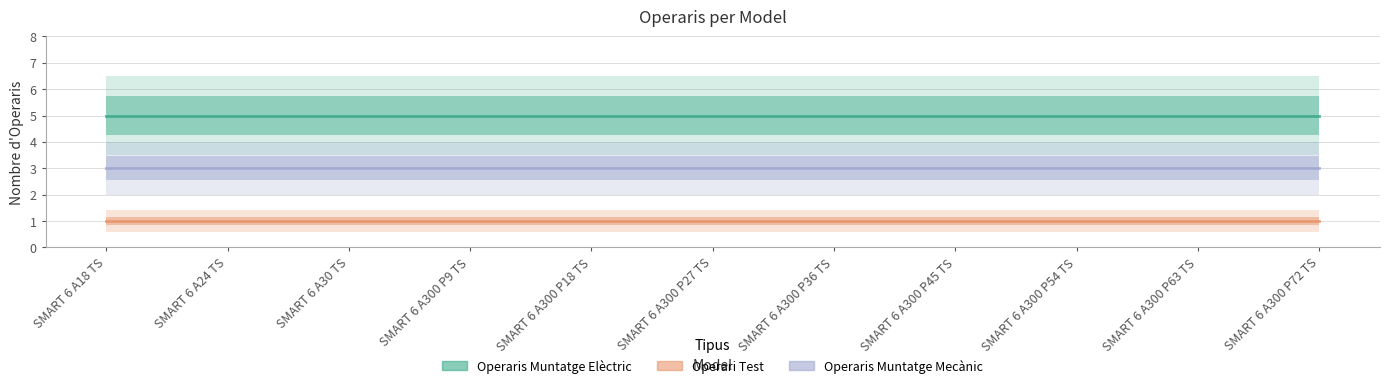

What is the average value of the Operari Test series?

1